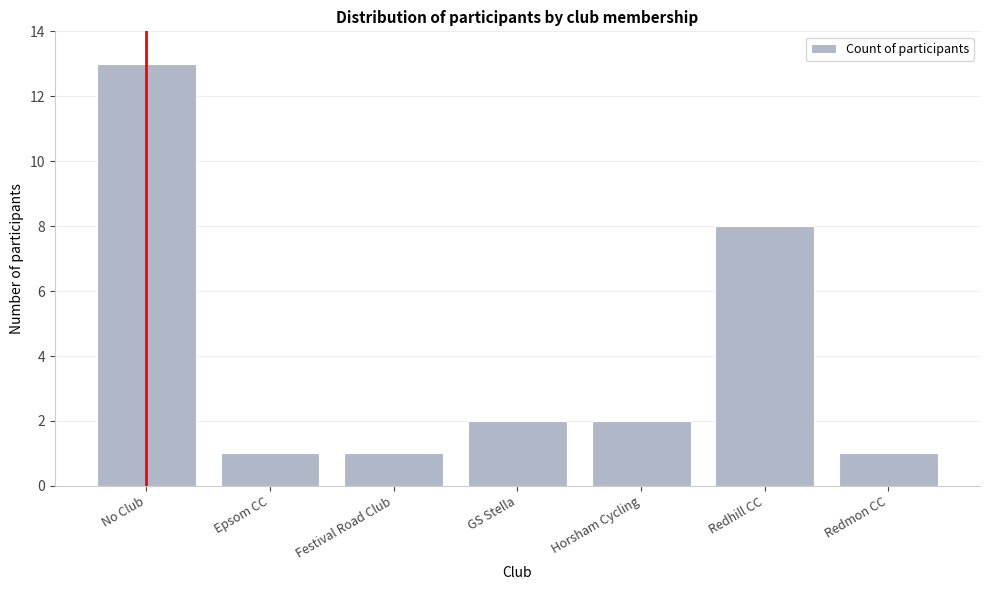

Reading right to left, list all the values displayed in this chart.

1	8	2	2	1	1	13